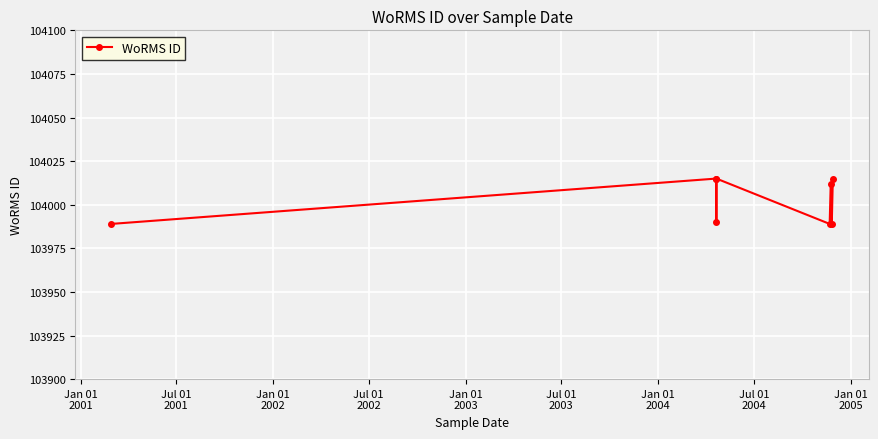

Reading left to right, what are all the values shown in this chart?

103989	104015	103990	104015	103989	104012	103989	104015